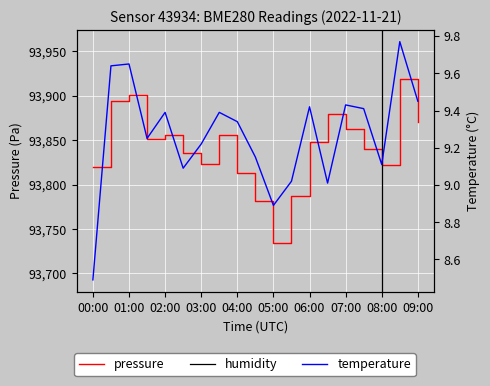

Which series has the largest total across all categories?

pressure